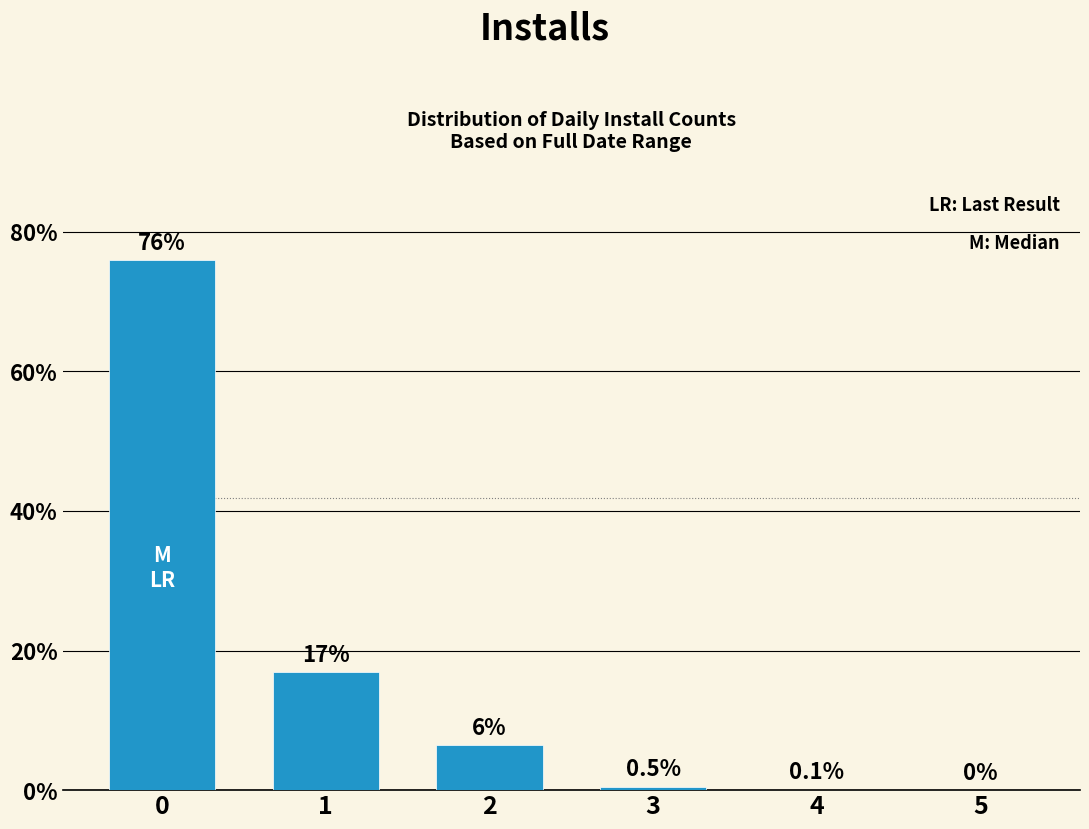

What is the sum of the values at 3 and 0?

76.5